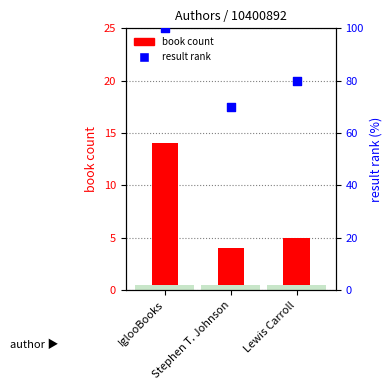

At which category is the sum across all series the highest?

IglooBooks